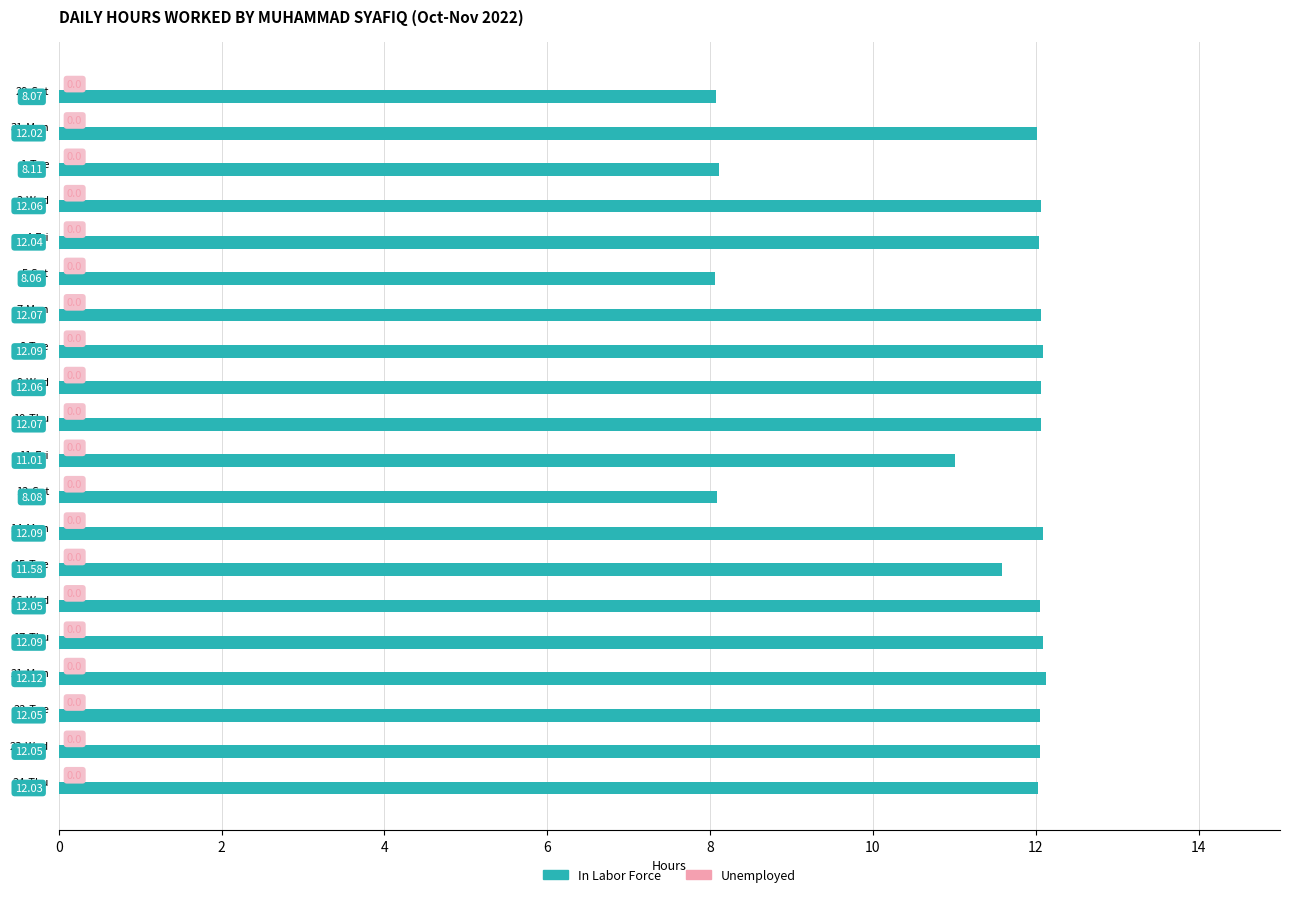

What is the ratio of the value at 17-Thu to the value at 11-Fri?

1.1